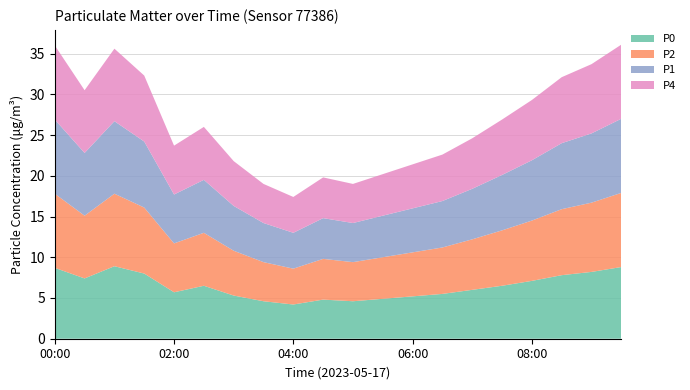

Reading left to right, extract all data points from this chart.

P0: 00:00=8.7	00:30=7.4	01:00=8.9	01:30=8.0	02:00=5.7	02:30=6.5	03:00=5.3	03:30=4.6	04:00=4.2	04:30=4.8	05:00=4.6	05:30=4.9	06:00=5.2	06:30=5.5	07:00=6.0	07:30=6.5	08:00=7.1	08:30=7.8	09:00=8.2	09:30=8.8
P2: 00:00=9.1	00:30=7.7	01:00=8.9	01:30=8.1	02:00=6.0	02:30=6.5	03:00=5.5	03:30=4.8	04:00=4.4	04:30=5.0	05:00=4.8	05:30=5.1	06:00=5.4	06:30=5.7	07:00=6.2	07:30=6.8	08:00=7.4	08:30=8.1	09:00=8.5	09:30=9.1
P1: 00:00=9.1	00:30=7.7	01:00=8.9	01:30=8.1	02:00=6.0	02:30=6.5	03:00=5.5	03:30=4.8	04:00=4.4	04:30=5.0	05:00=4.8	05:30=5.1	06:00=5.4	06:30=5.7	07:00=6.2	07:30=6.8	08:00=7.4	08:30=8.1	09:00=8.5	09:30=9.1
P4: 00:00=9.1	00:30=7.7	01:00=8.9	01:30=8.1	02:00=6.0	02:30=6.5	03:00=5.5	03:30=4.8	04:00=4.4	04:30=5.0	05:00=4.8	05:30=5.1	06:00=5.4	06:30=5.7	07:00=6.2	07:30=6.8	08:00=7.4	08:30=8.1	09:00=8.5	09:30=9.1